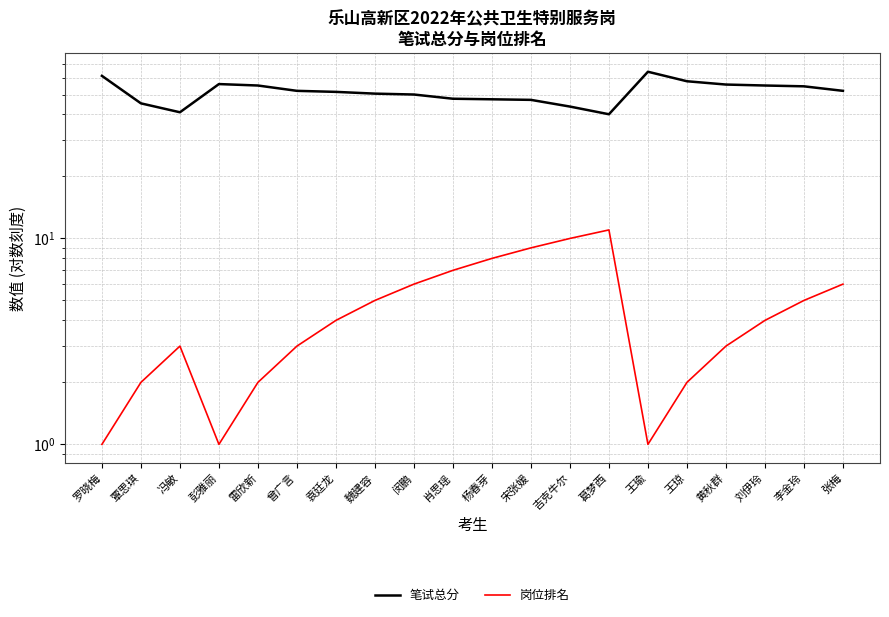

Where is 笔试总分 nearest to the value 52?

曾广言